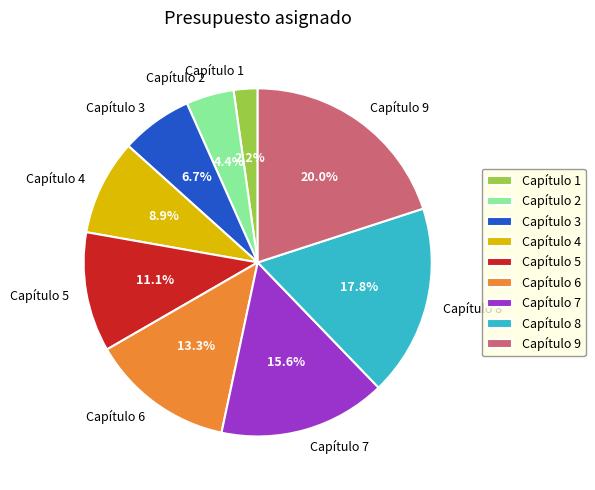

To the nearest percent, what percentage of the pie is Capítulo 5?

11%